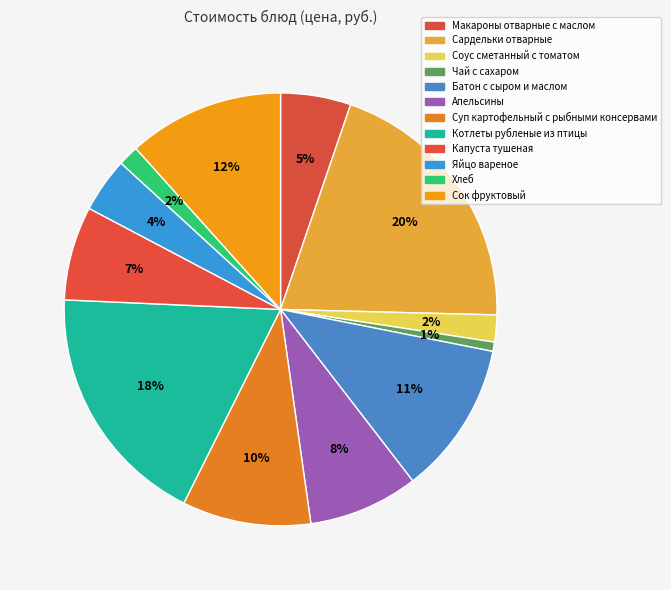

Does Сок фруктовый represent more than half of the total?

No